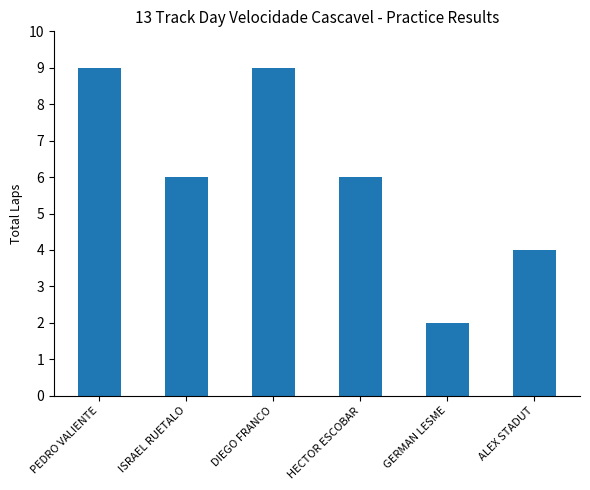

Count the values in the range 4 to 9.

5